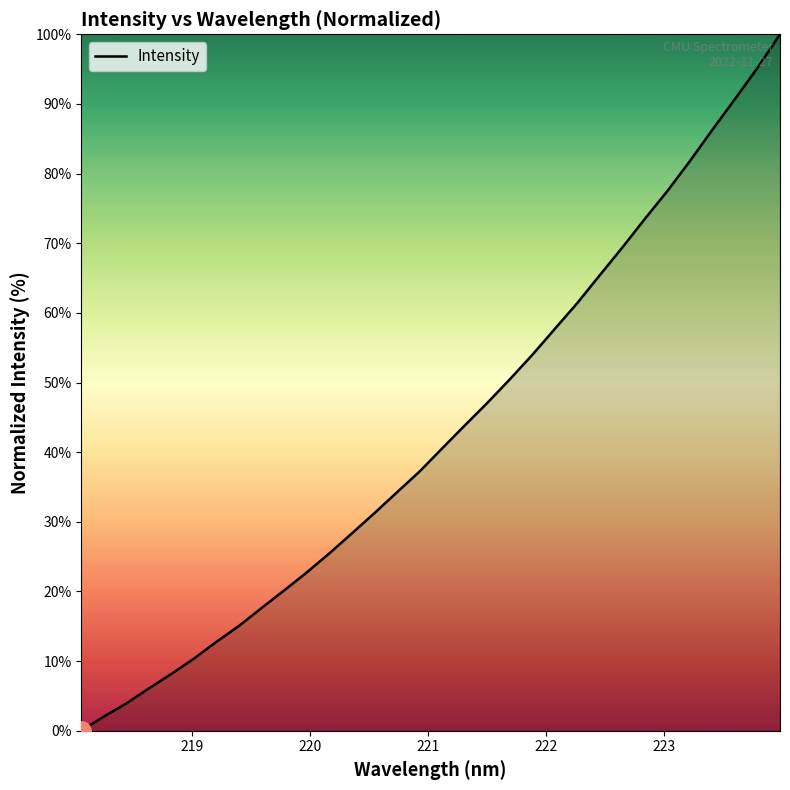

What is the greatest value displayed?

100.0